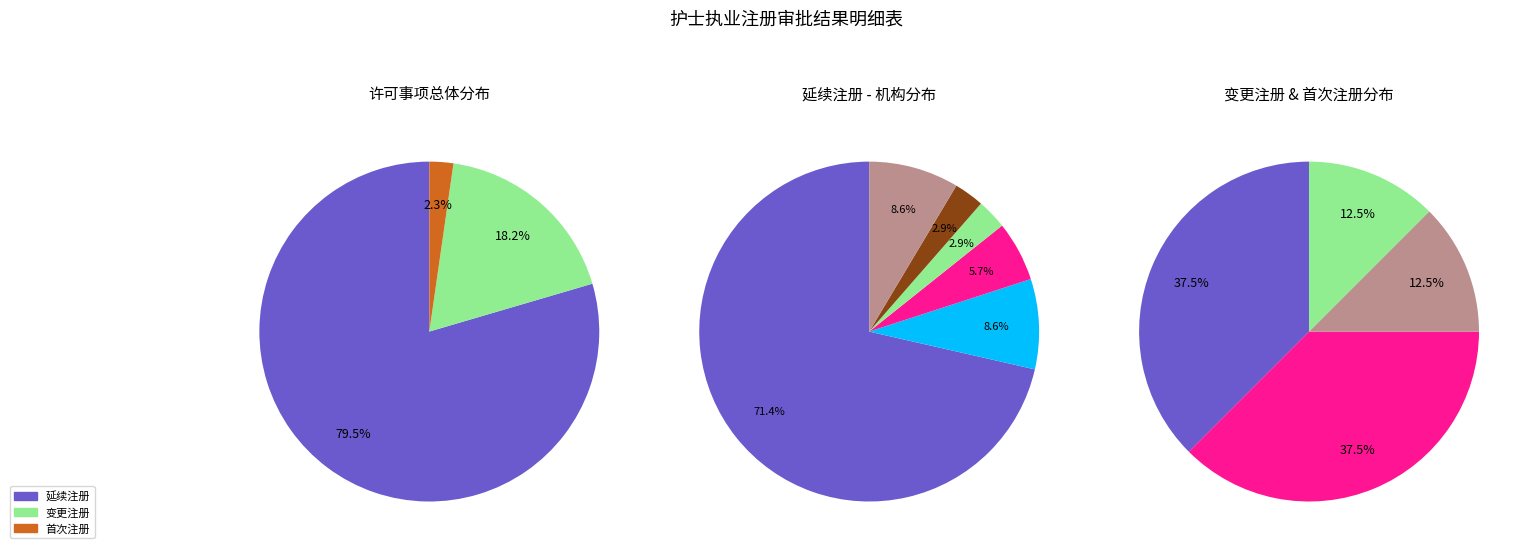

Is the sum of 变更注册 and 延续注册 greater than half?

Yes